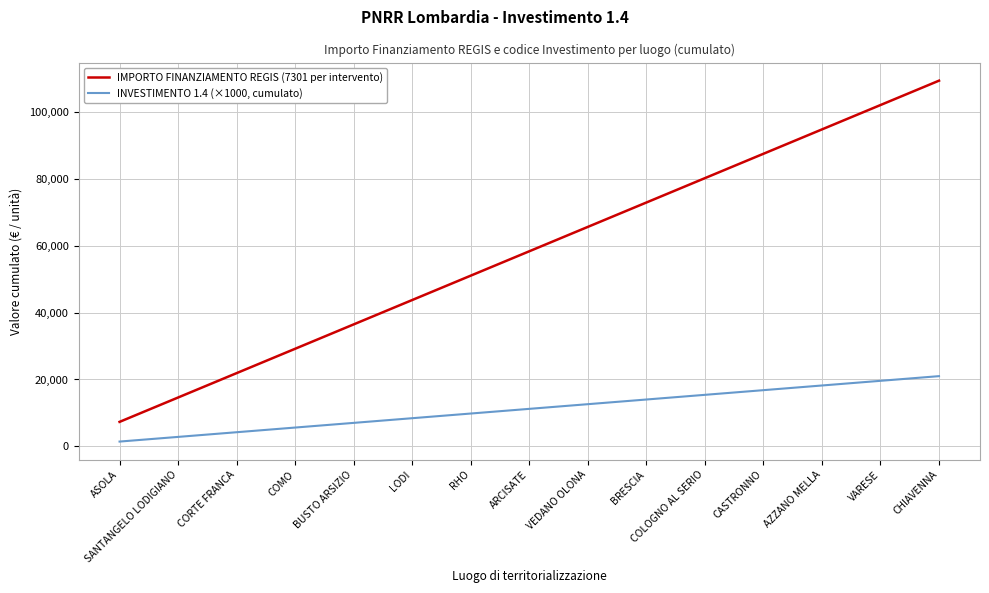

What is the difference between the INVESTIMENTO 1.4 (×1000, cumulato) values at COMO and ARCISATE?

5600